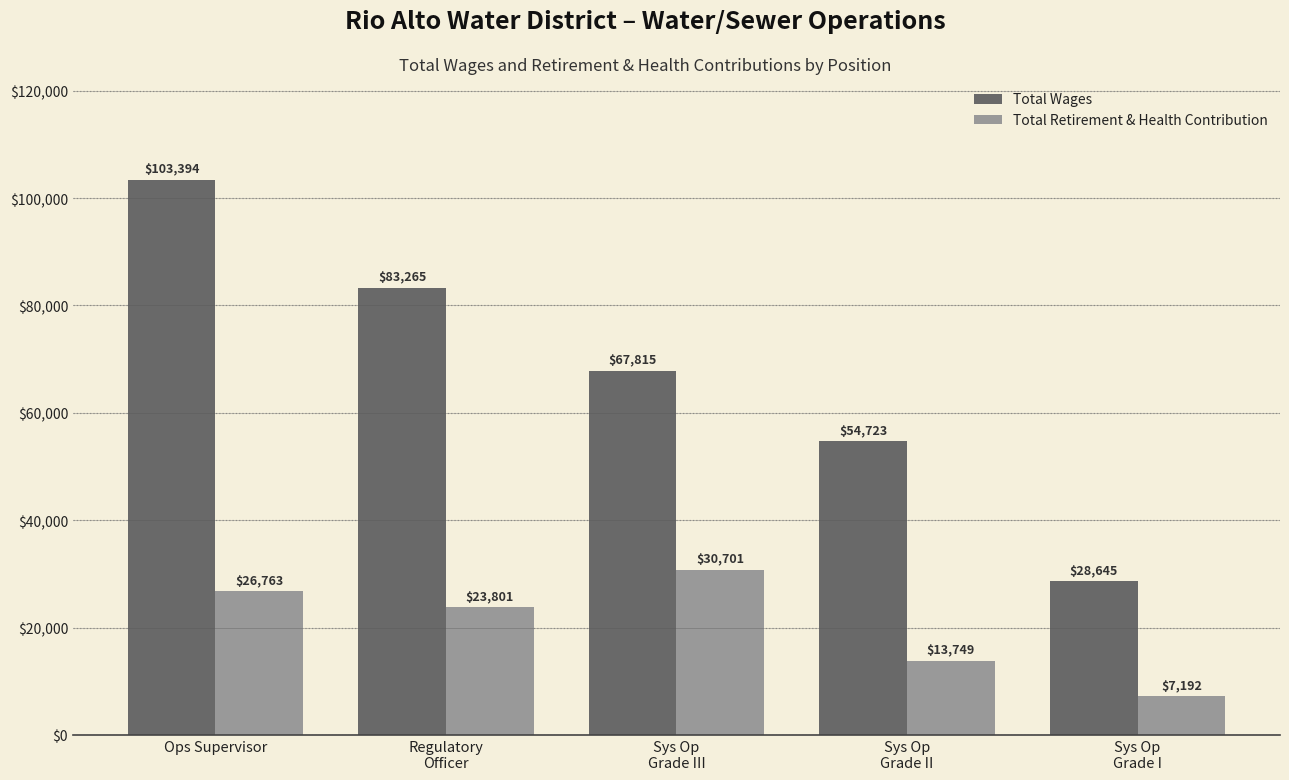

How many categories are shown in the chart?

5